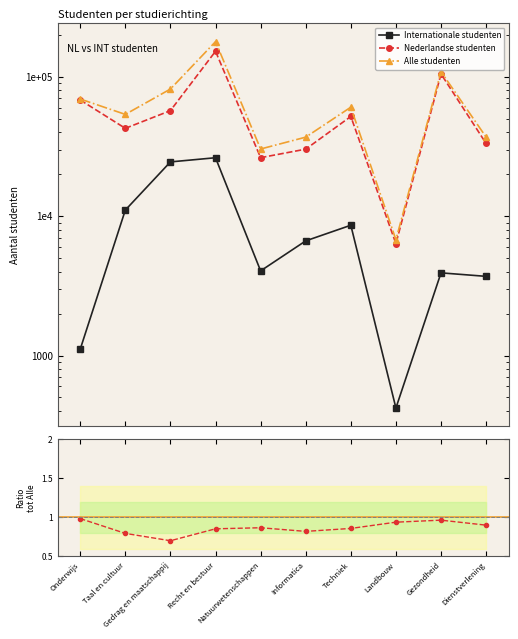

What is the label of the 5th point from the left?

Natuurwetenschappen